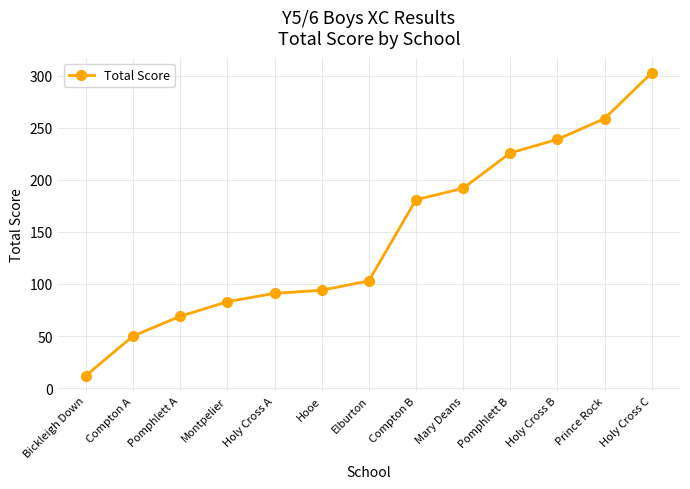

How many distinct data groups are displayed?

1